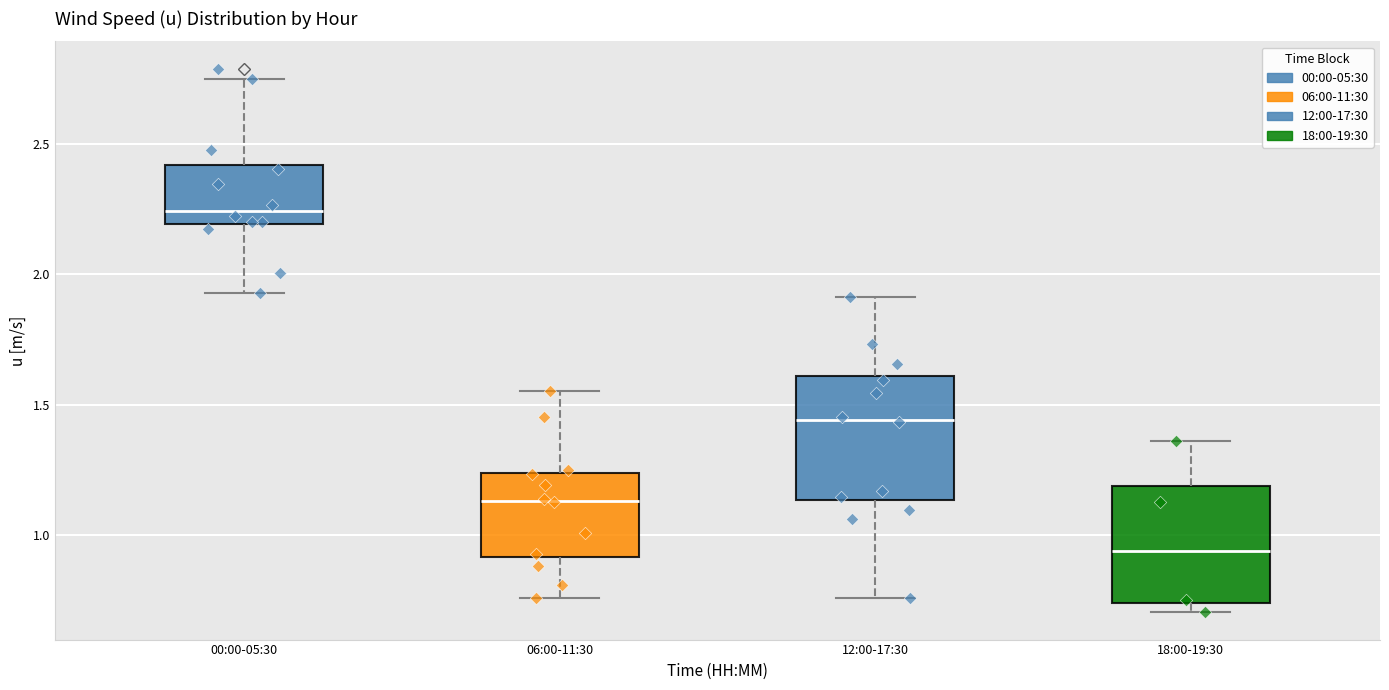

Where does the median line of the box for 18:00-19:30 sit on the y-axis? The values are not printed on the chart, so give them approximately, as read against the axis.

0.95